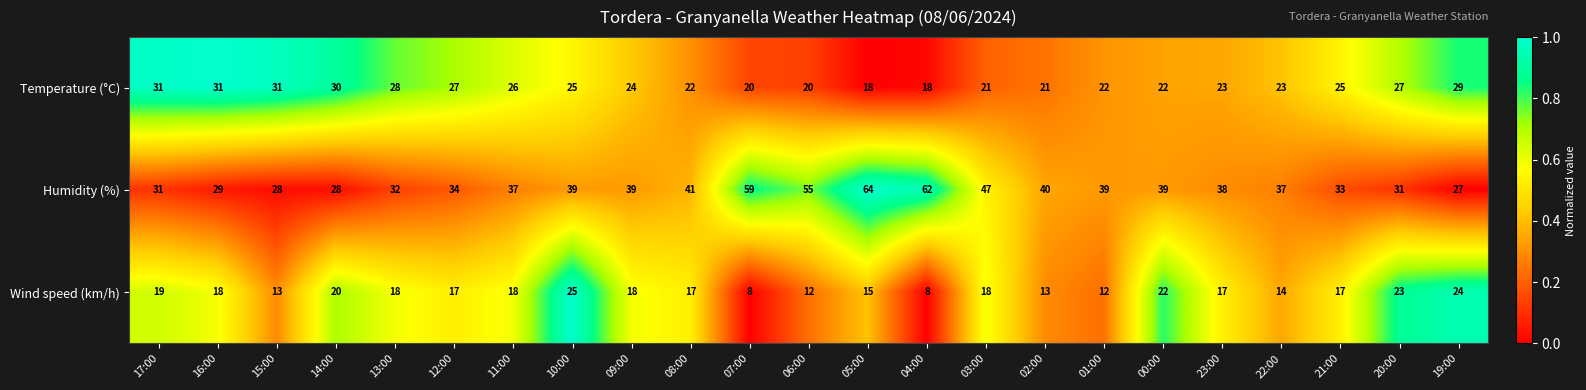

Which series changed the most between 14:00 and 05:00?

Humidity (%)